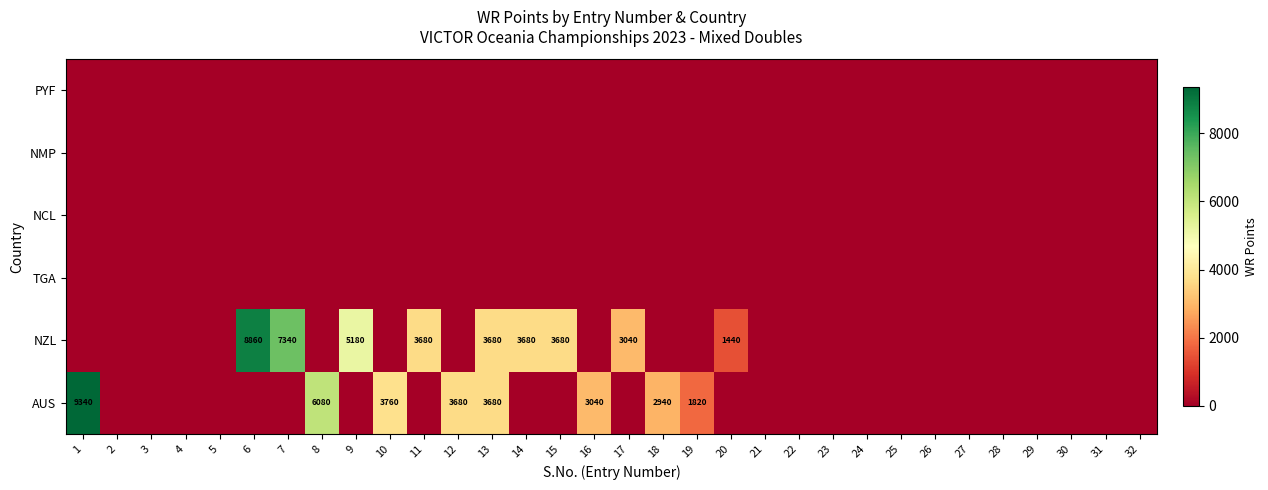

Is it true that AUS equals 0 at 11?

True